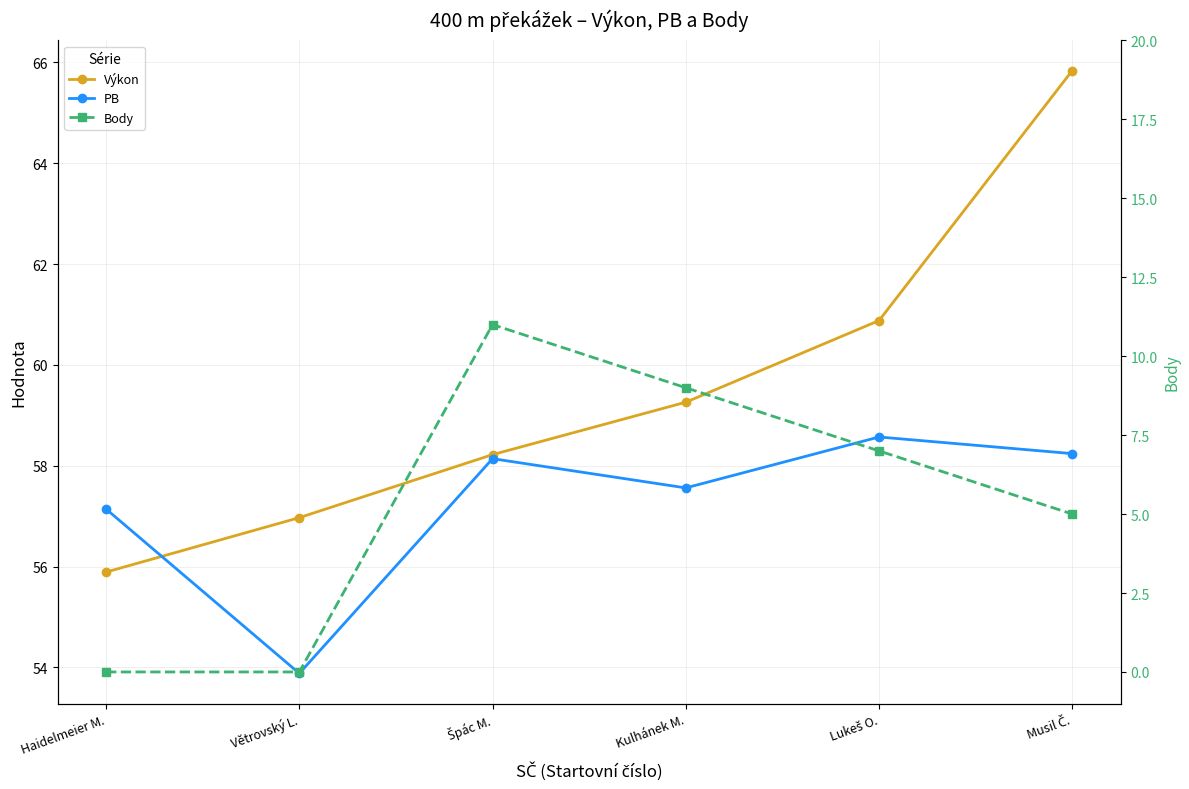

What is the average value of the PB series?

57.3